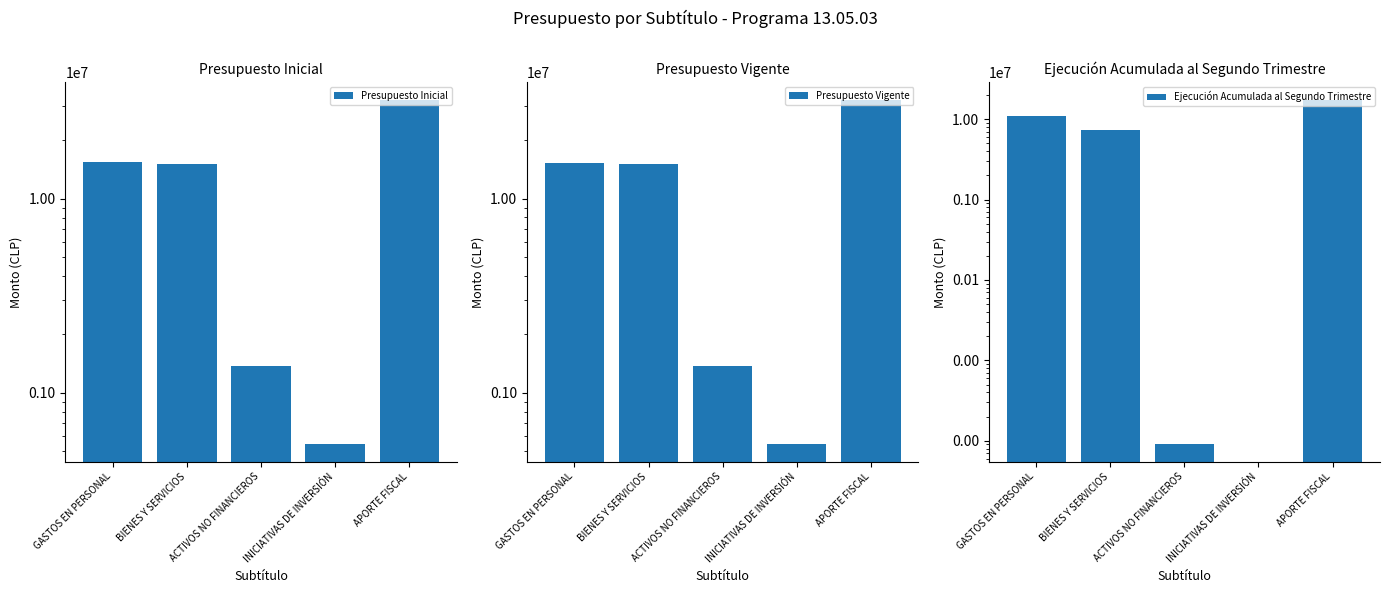

Is the value of Ejecución Acumulada al Segundo Trimestre at BIENES Y SERVICIOS greater than the value of Presupuesto Vigente at GASTOS EN PERSONAL?

No